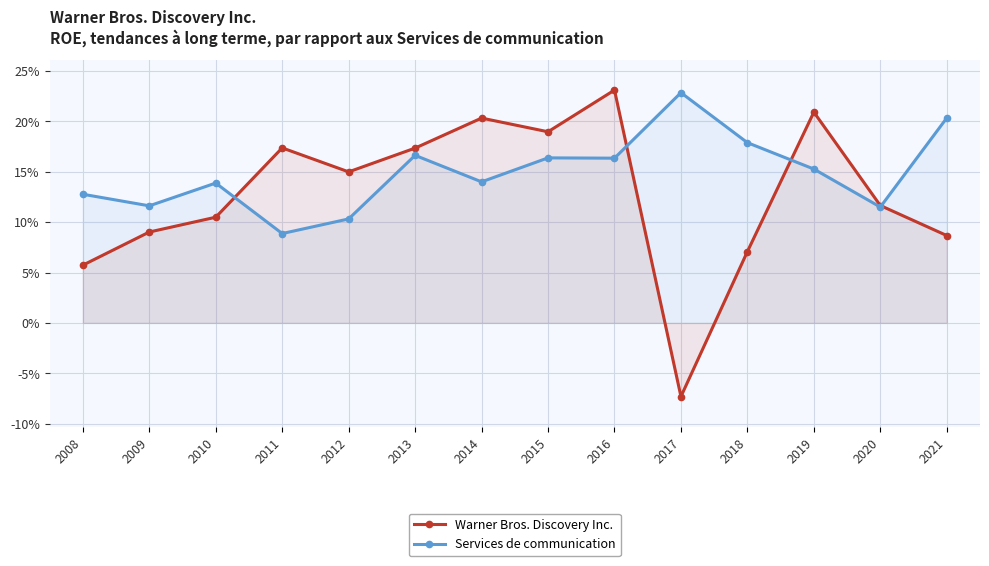

Rank the series by their average value, from highest to lowest.

Services de communication, Warner Bros. Discovery Inc.